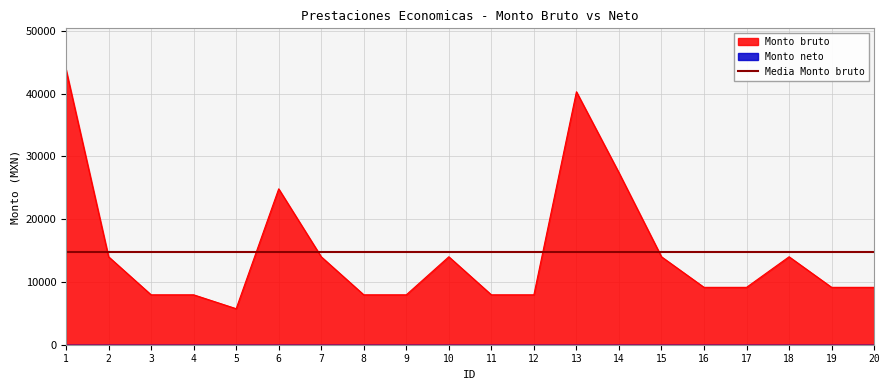

What is the difference between the values at 15 and 19?

4872.0